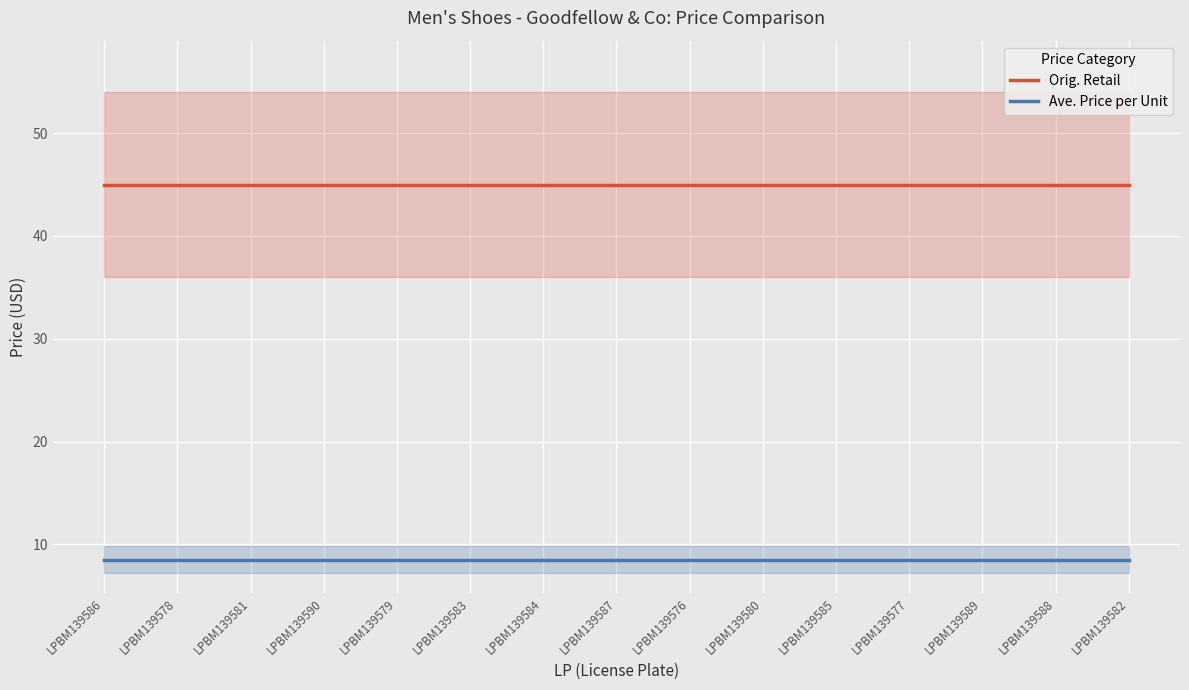

What is the maximum value for Ave. Price per Unit?

8.5